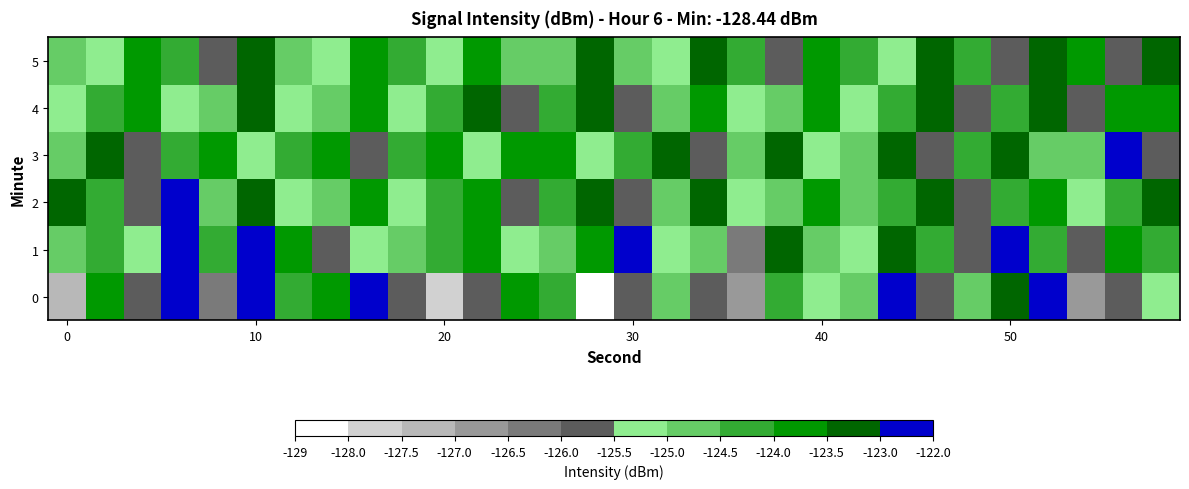

At which category is the sum across all series the highest?

10